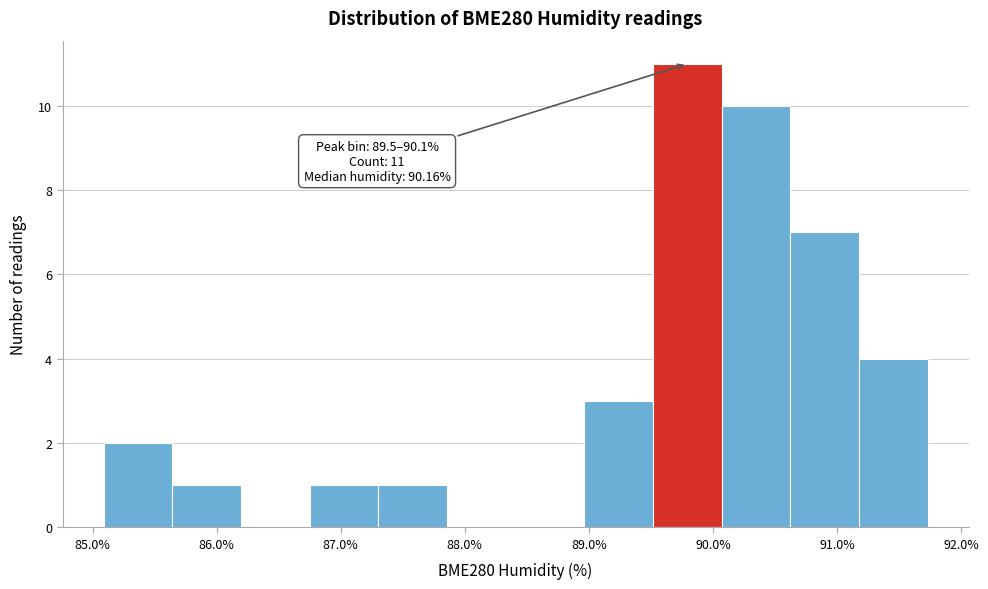

Over which range of the x-axis is the bar tallest?

89.5 to 90.1